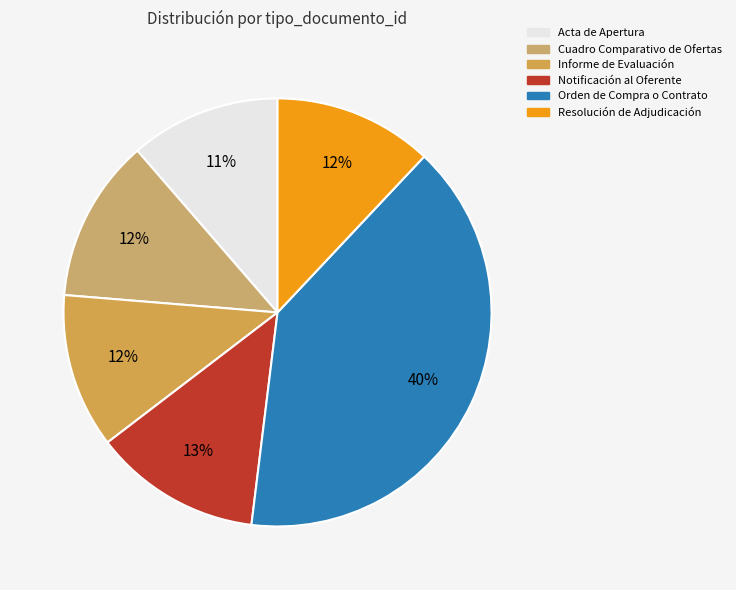

Does Notificación al Oferente represent more than half of the total?

No